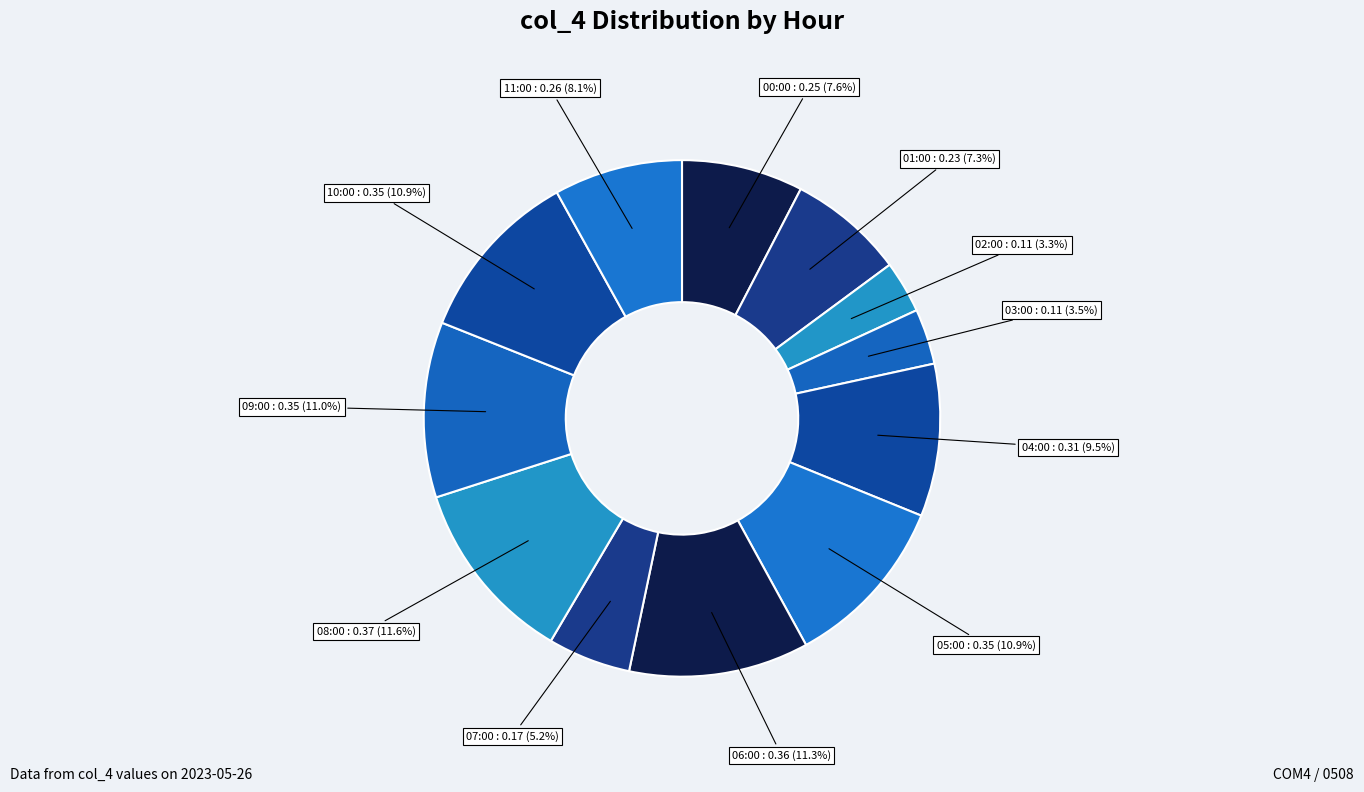

What percentage is the 10:00 slice, to the nearest percent?

11%